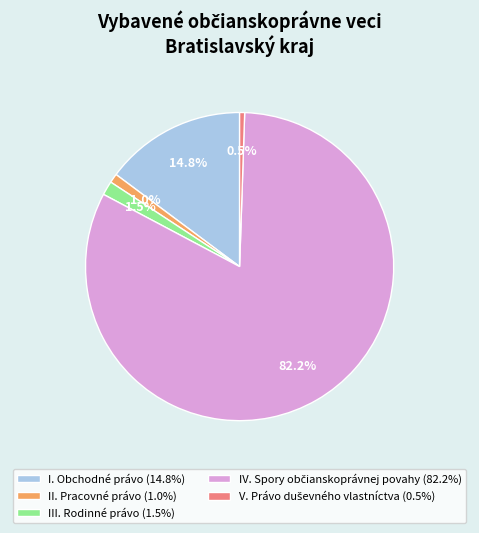

Count the number of slices in the pie.

5